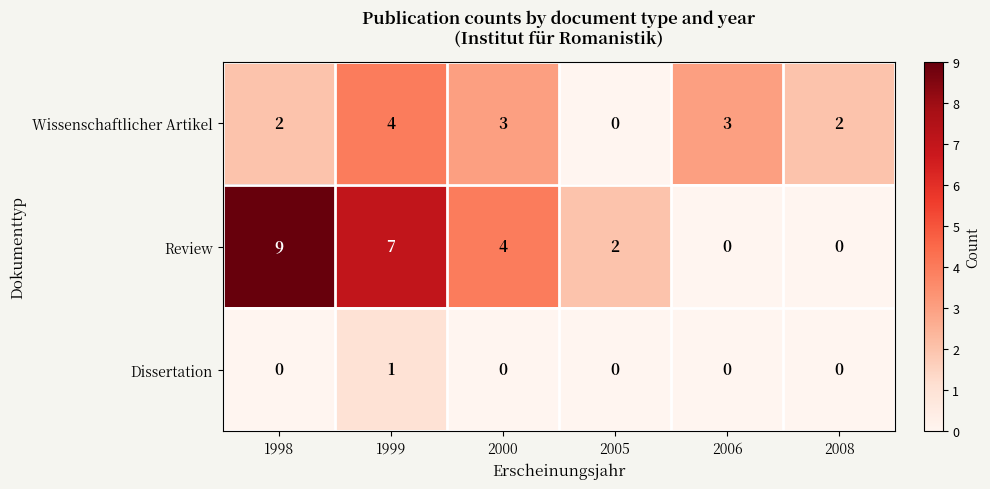

List the series in order of their overall mean, lowest first.

Dissertation, Wissenschaftlicher Artikel, Review